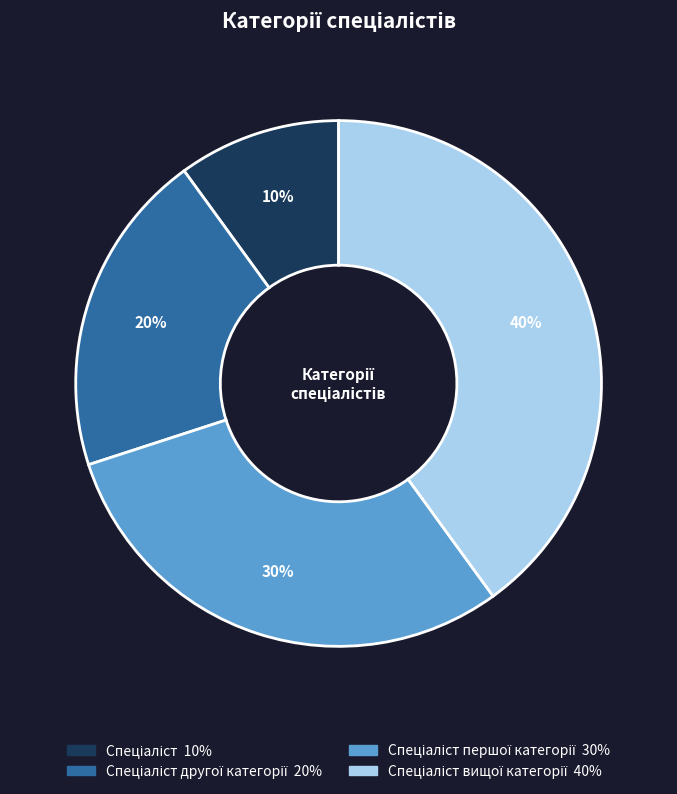

To the nearest percent, what is the difference between the largest and smallest slice percentages?

30%